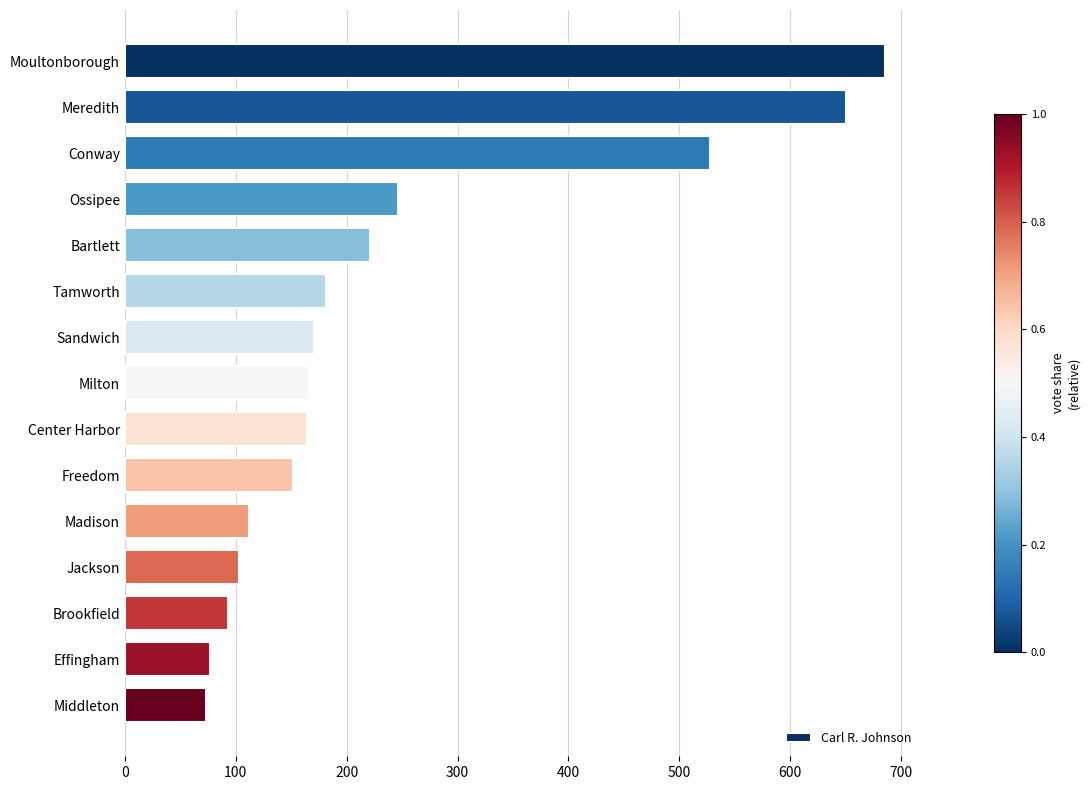

What is the average value?

241